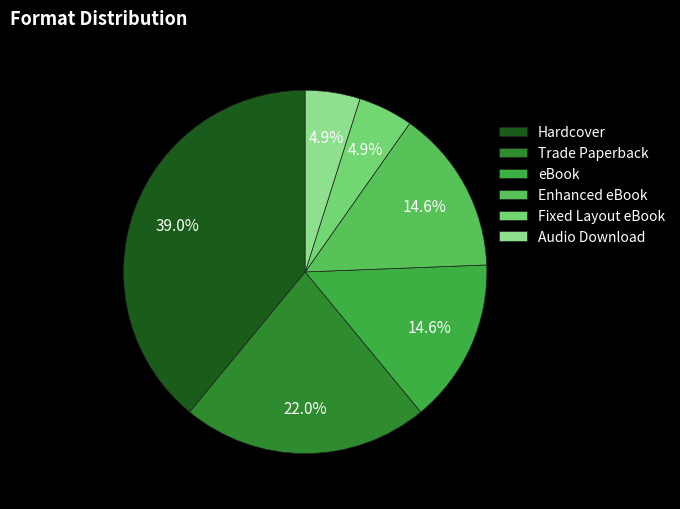

Approximately how many times larger is the value at Fixed Layout eBook compared to Enhanced eBook?

0.3